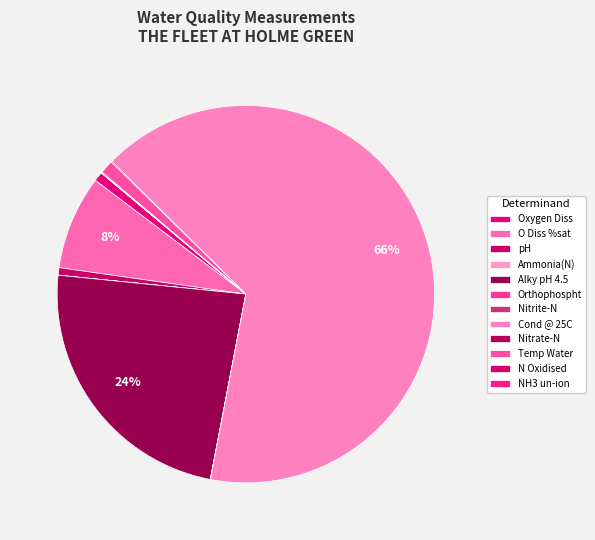

Is it true that N Oxidised is 13% of the pie?

False